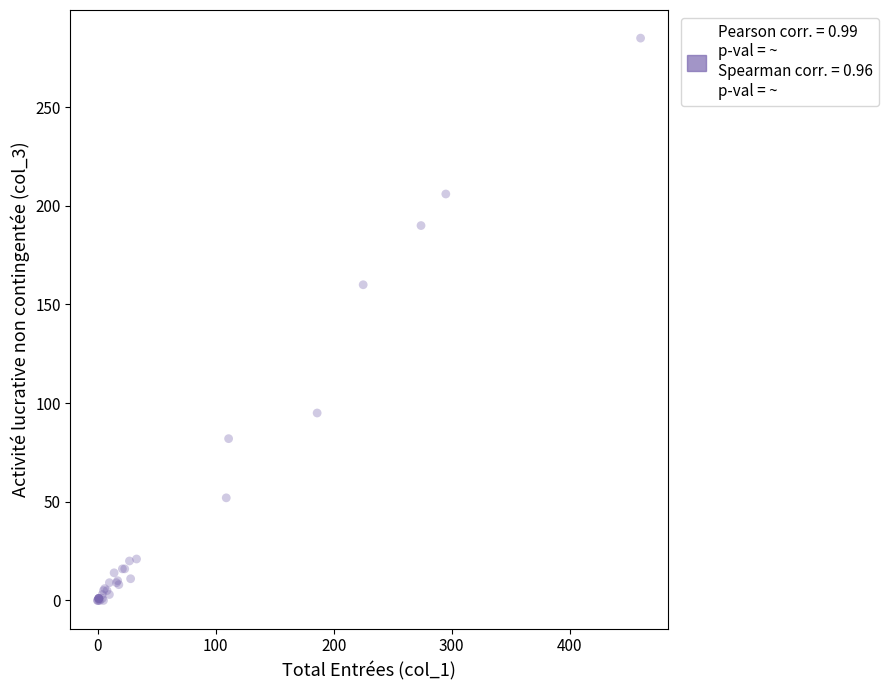

What Y value in the scatter plot is closest to 142?

160